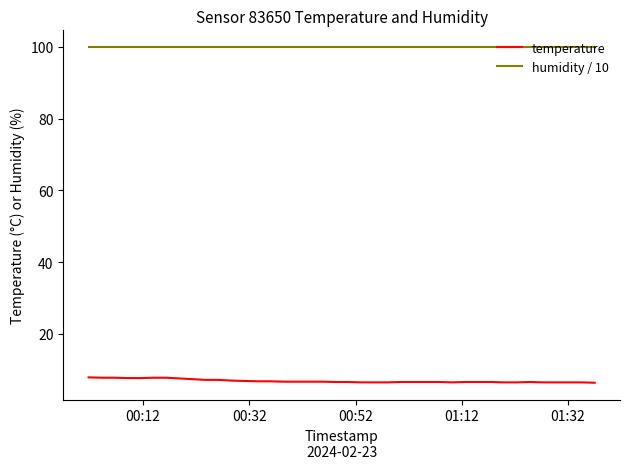

Which series has the widest spread of values?

temperature